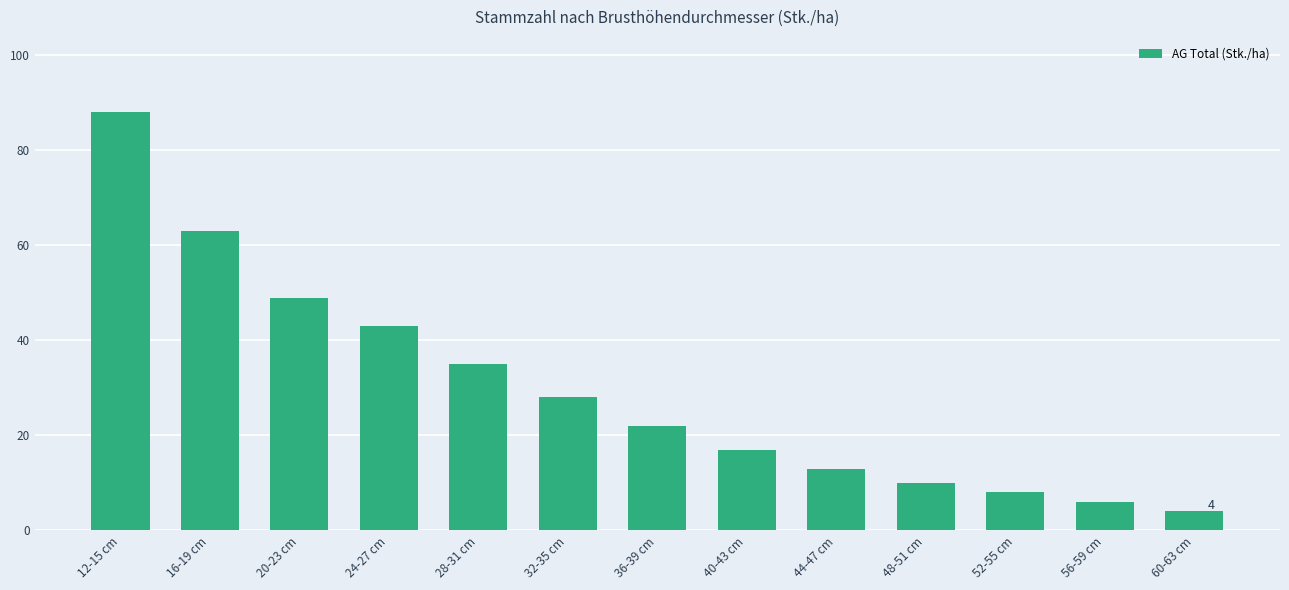

The chart shows a value of 62 at 28-31 cm. True or false?

False